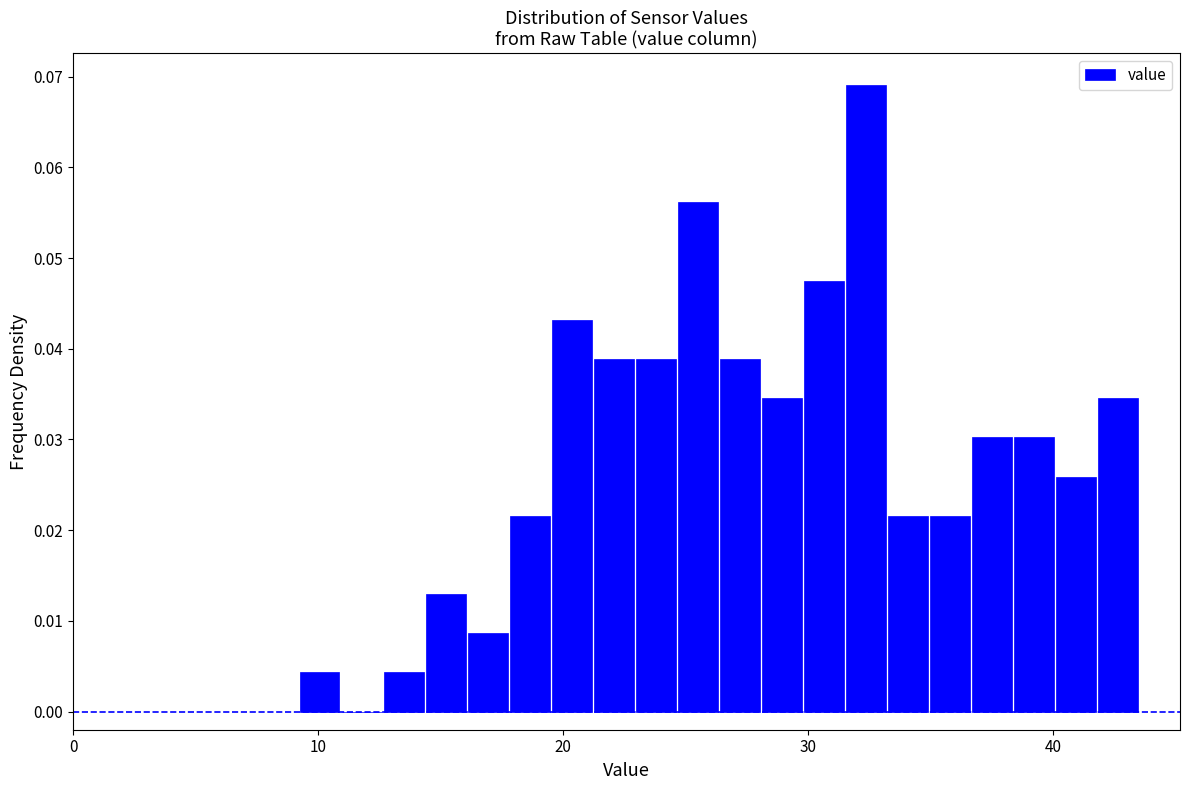

Read against the x-axis, roughly where is the centre of the tallest bar?

32